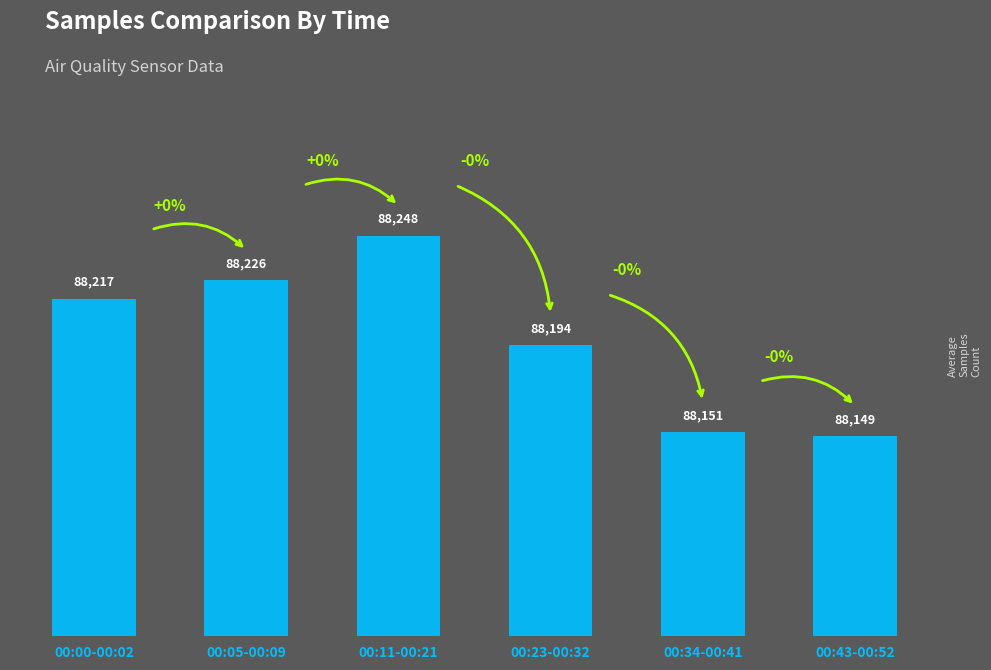

Between 00:11-00:21 and 00:05-00:09, which is larger?

00:11-00:21